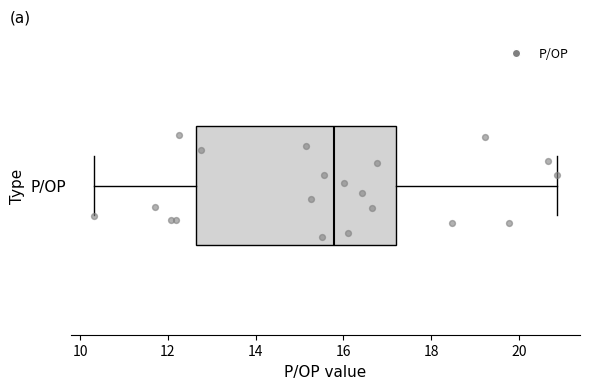

Where is the right edge of the box for P/OP on the x-axis? The values are not printed on the chart, so give them approximately, as read against the axis.

17.2